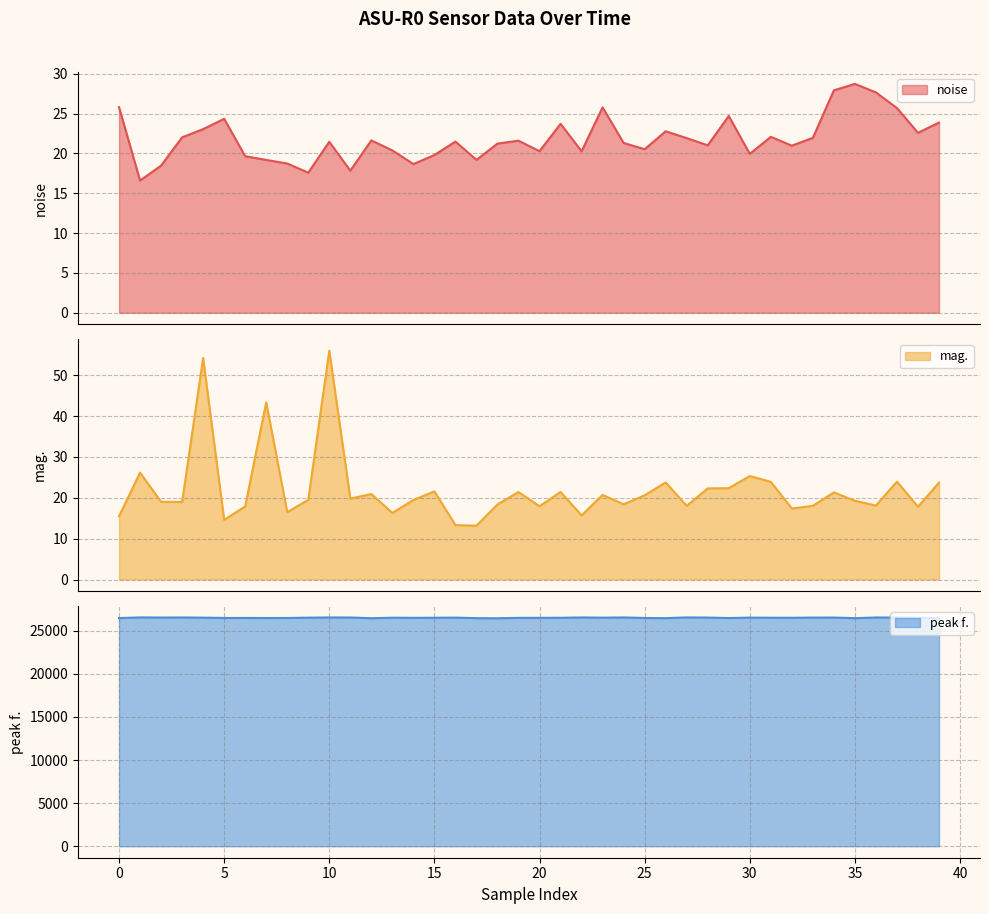

How many data points in mag. are less than 19?

17